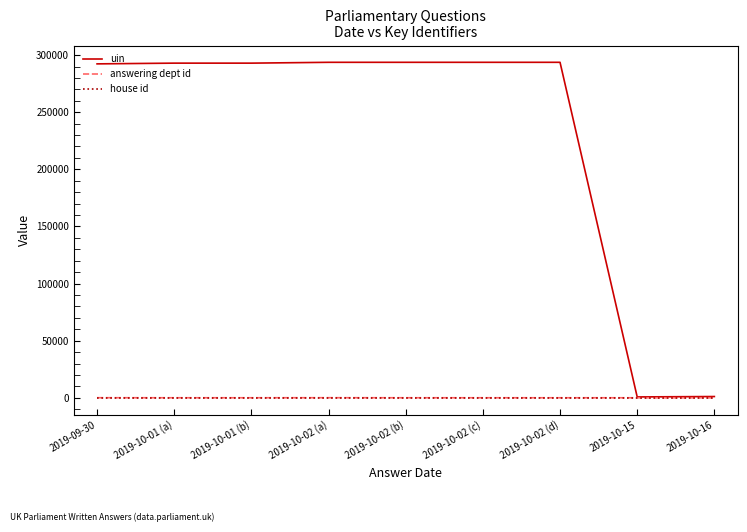

Is the value of uin at 2019-10-02 (c) greater than the value of house id at 2019-10-02 (c)?

Yes